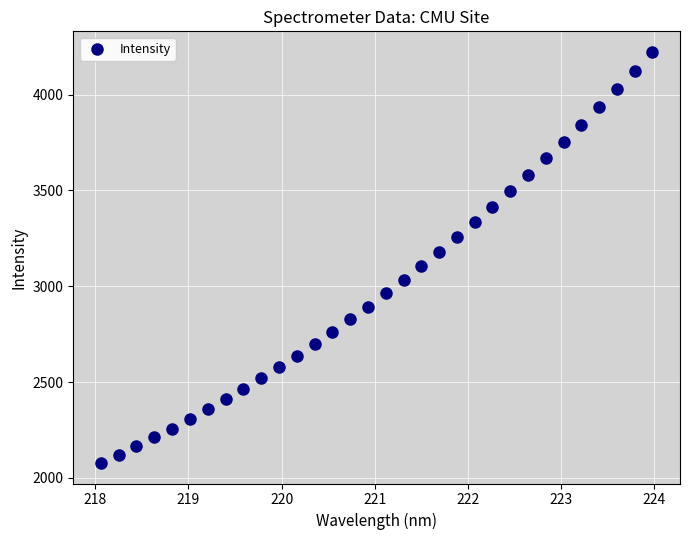

What is the range of Y values (max minus min)?

2146.0